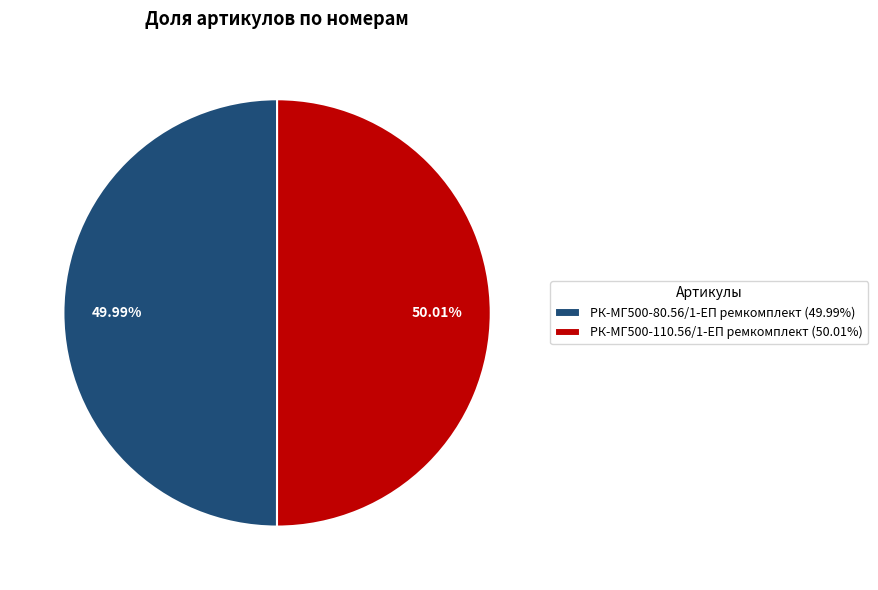

Count the number of slices in the pie.

2